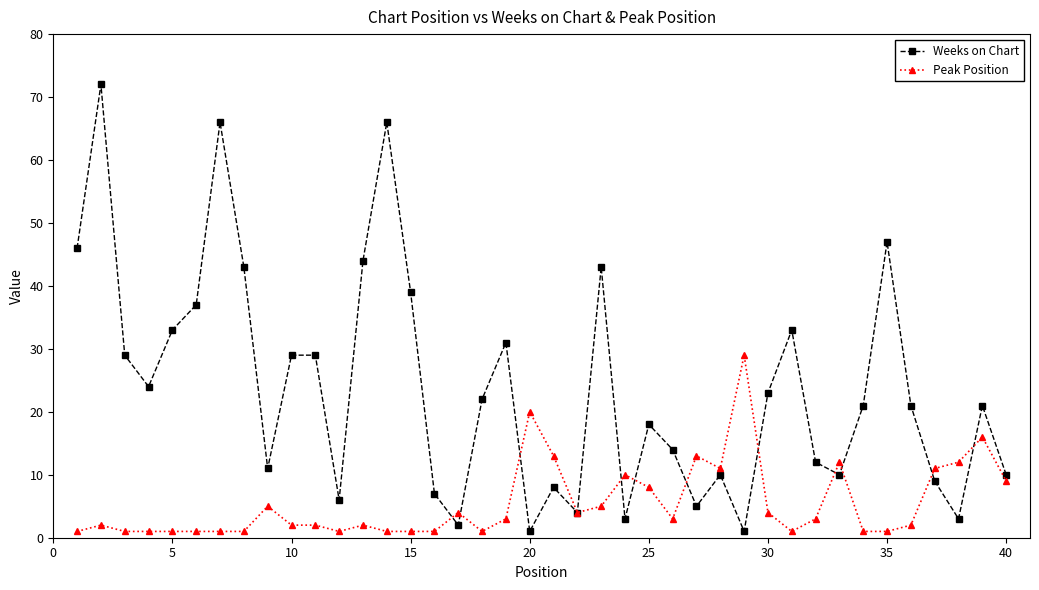

True or false: Weeks on Chart has more than 2 points higher than both neighbors.

True